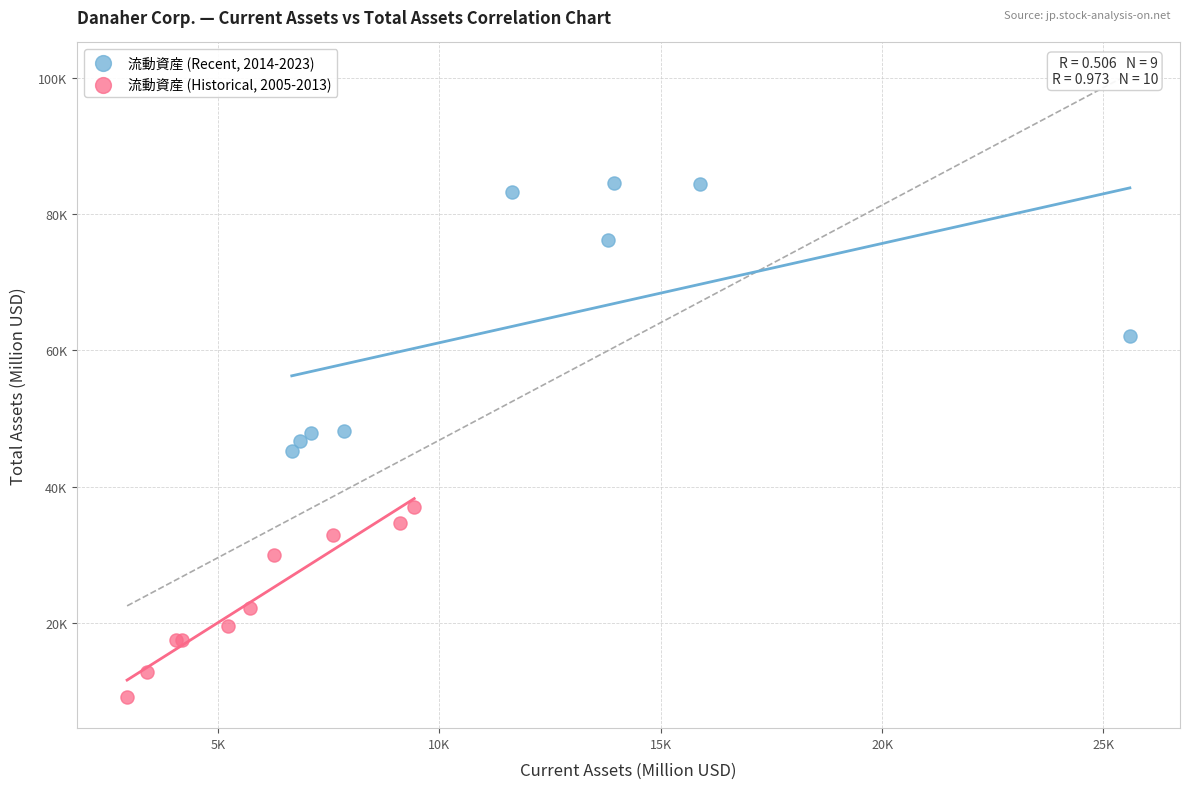

What are all the series names shown in the legend?

流動資産 (Recent, 2014-2023), 流動資産 (Historical, 2005-2013)